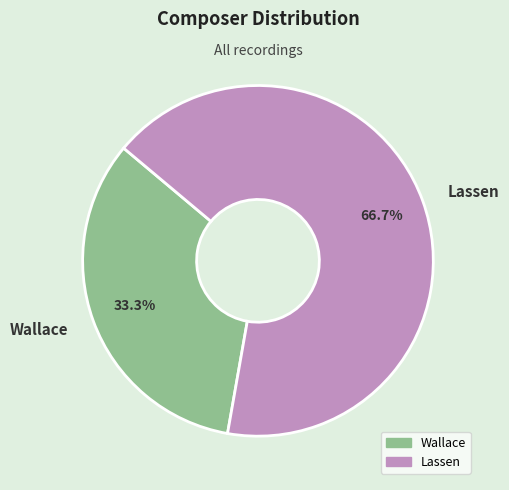

How many segments does this pie chart have?

2